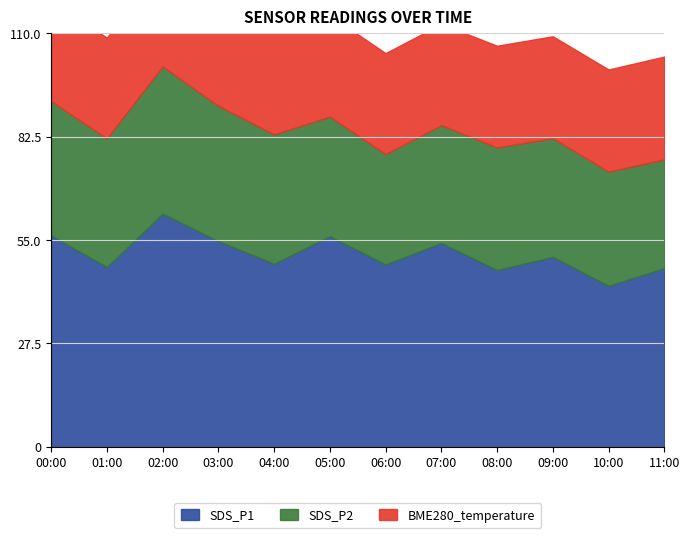

What is the approximate value of BME280_temperature at 03:00?

4.5